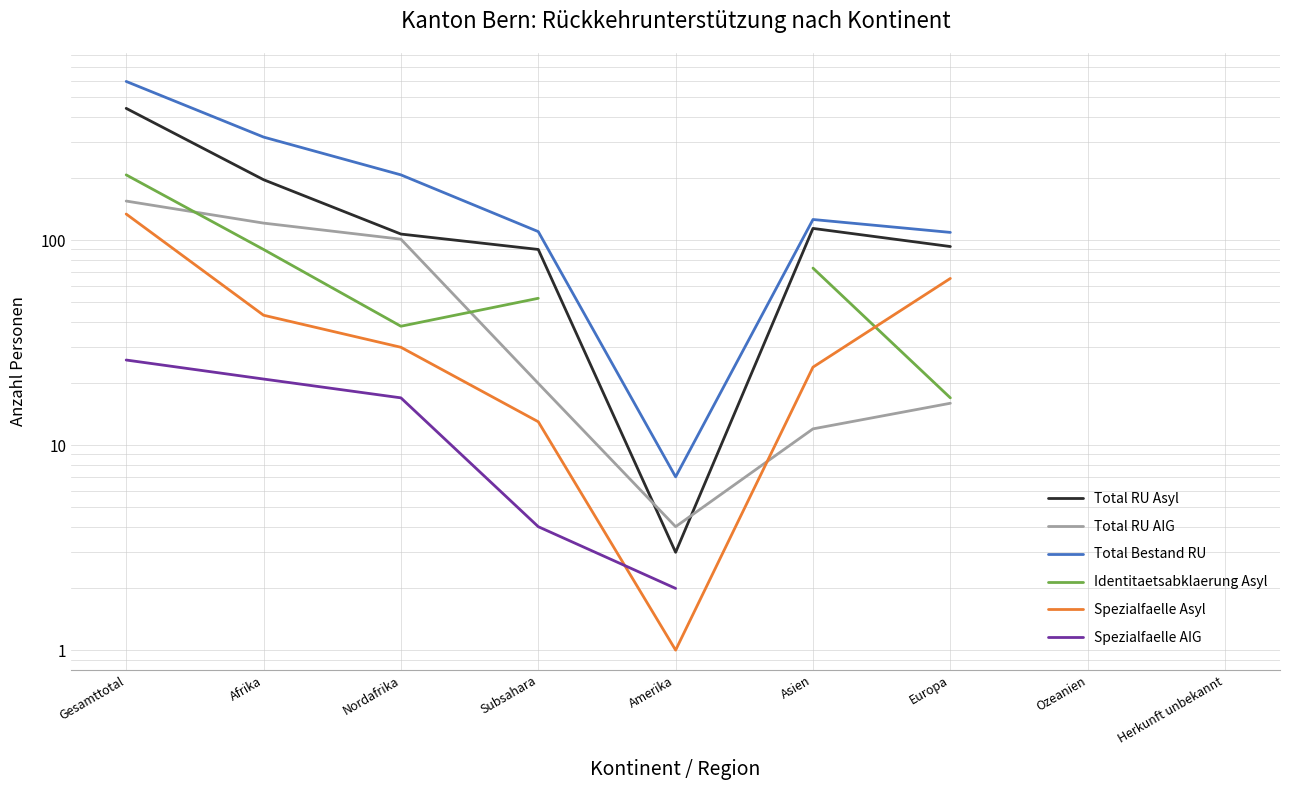

Between Nordafrika and Europa, which series saw the biggest shift?

Total Bestand RU